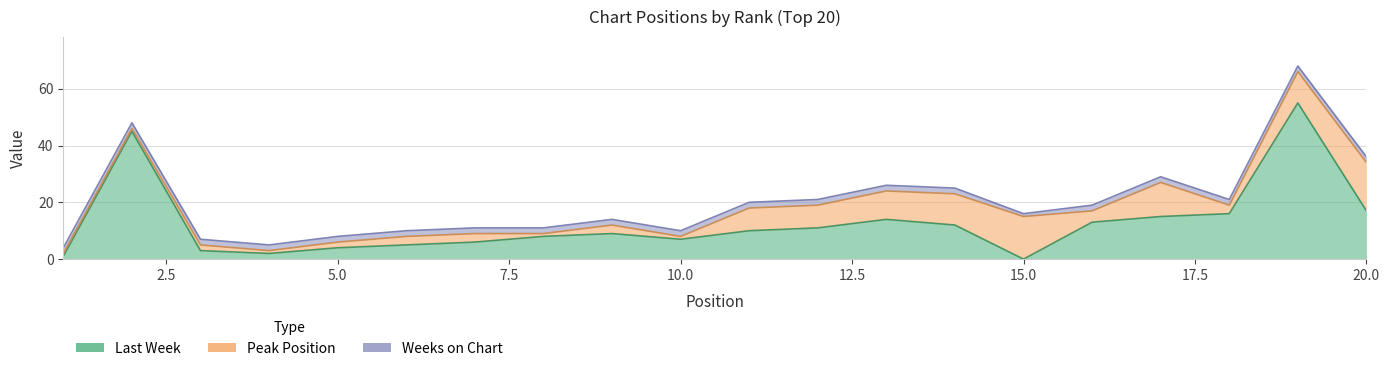

True or false: Peak Position has a value of 3 at 9.

True